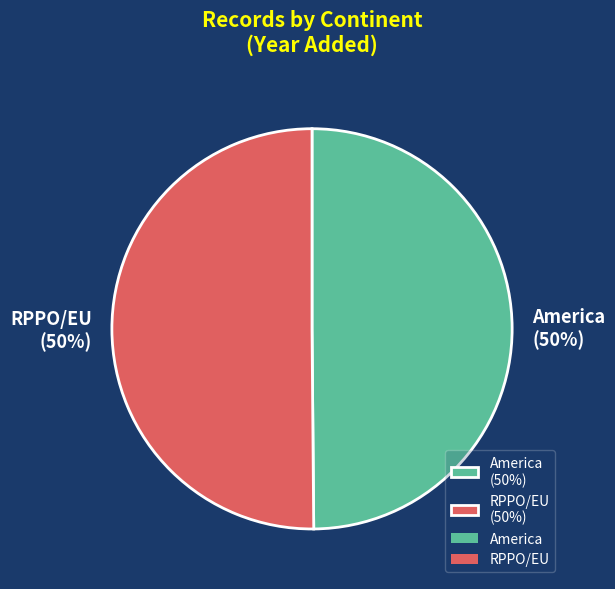

To the nearest percent, what portion does America represent?

50%